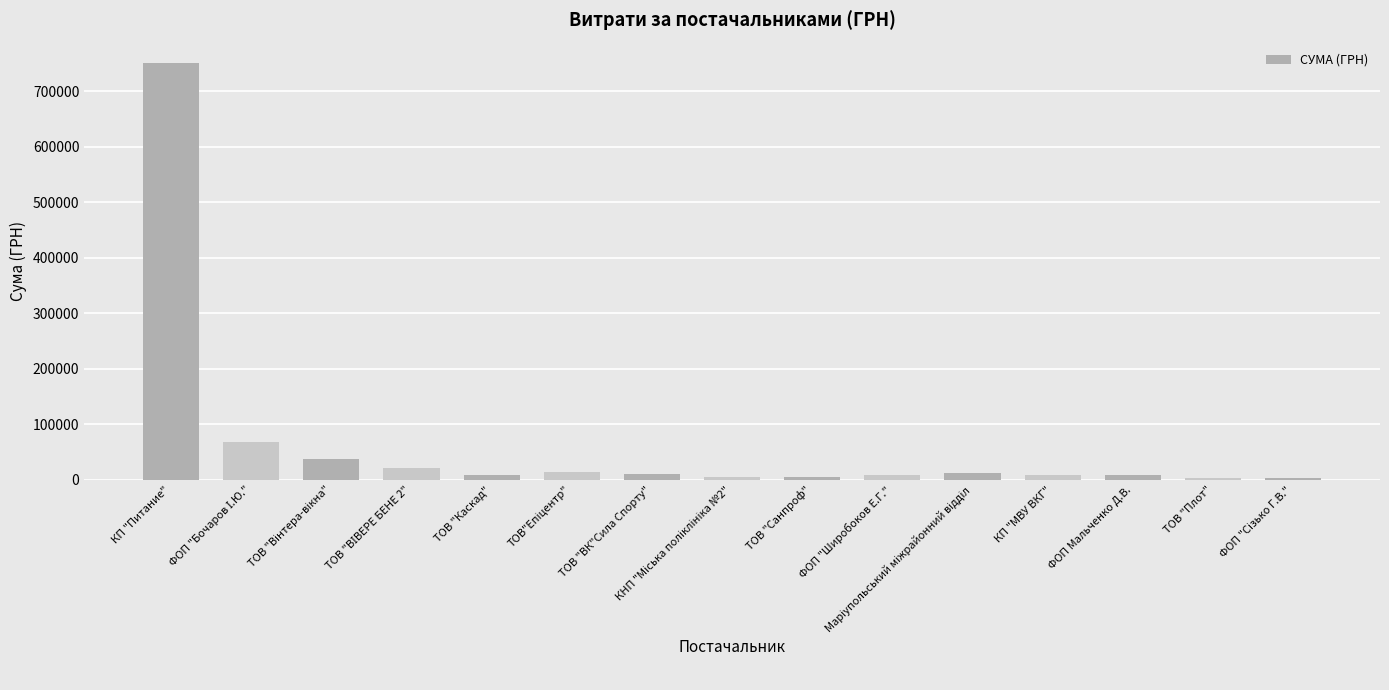

What is the sum of all values?

964551.8